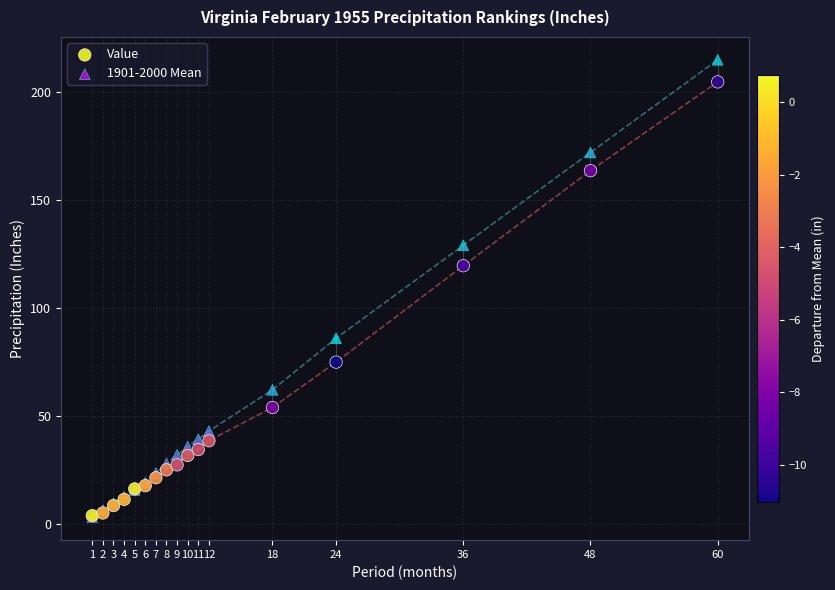

In the Value series, what Y value is closest to 104?

119.4